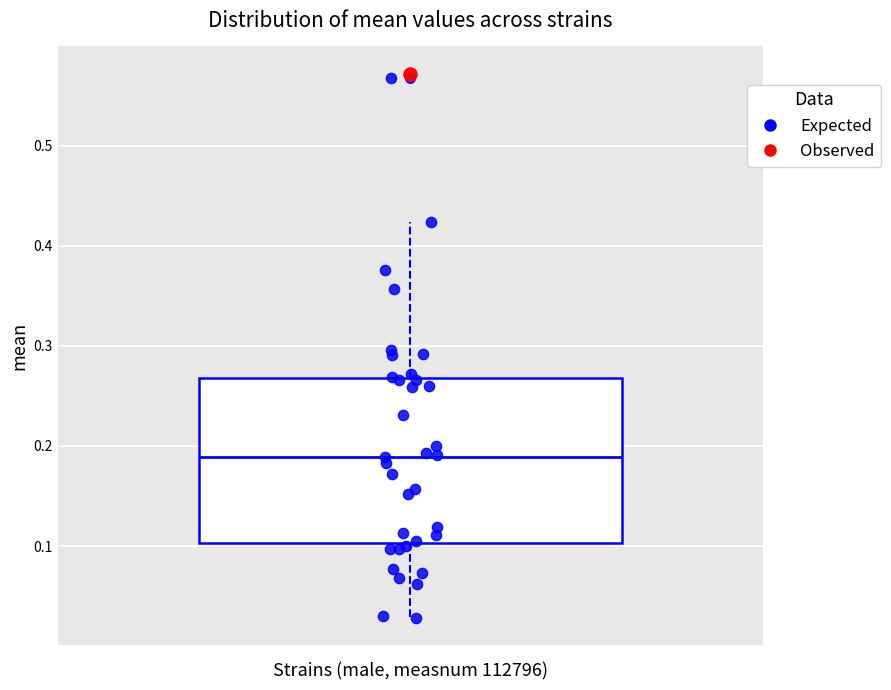

Where does the lower whisker of the box end on the y-axis? The values are not printed on the chart, so give them approximately, as read against the axis.

0.03